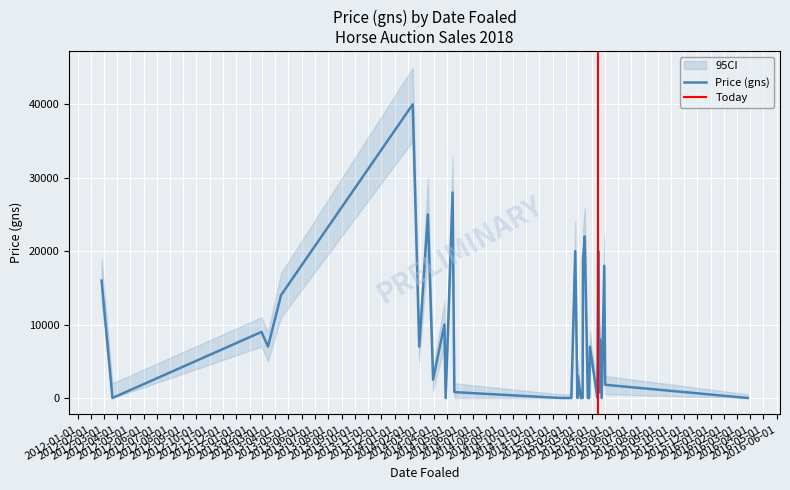

What is the difference between the maximum and minimum values?

40000